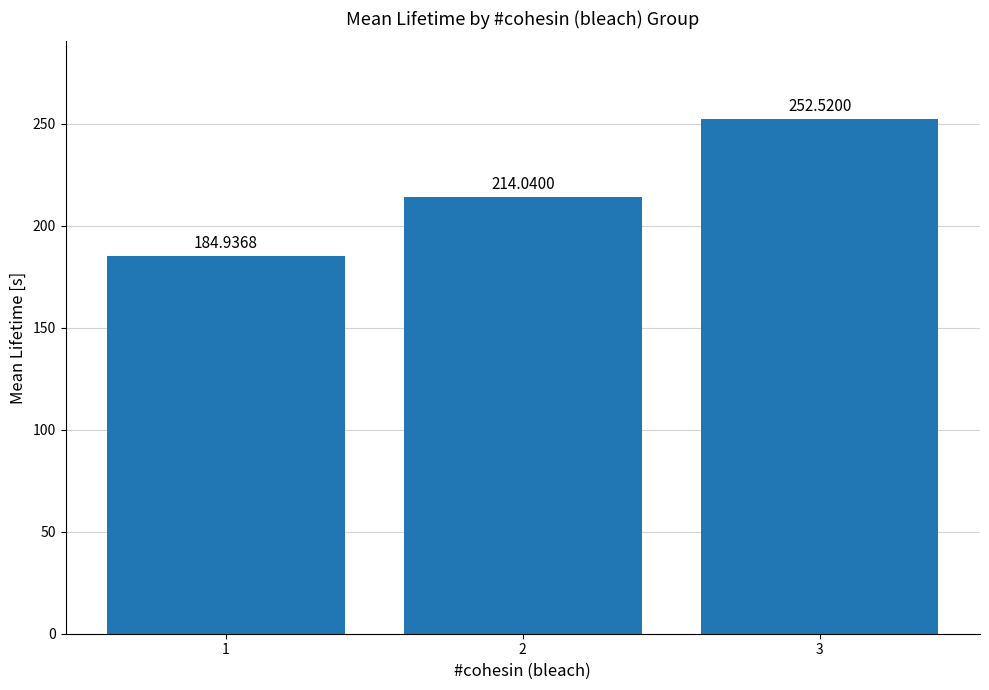

Approximately how many times larger is the value at 3 compared to 2?

1.2